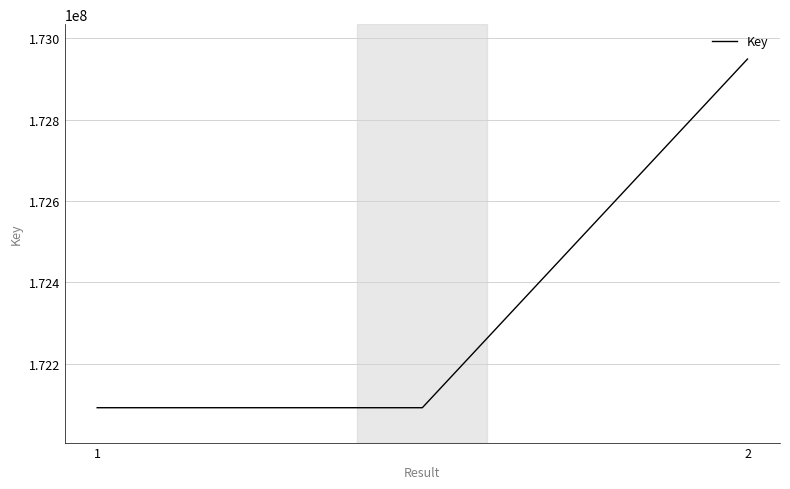

What is the maximum value shown in the chart?

172949207